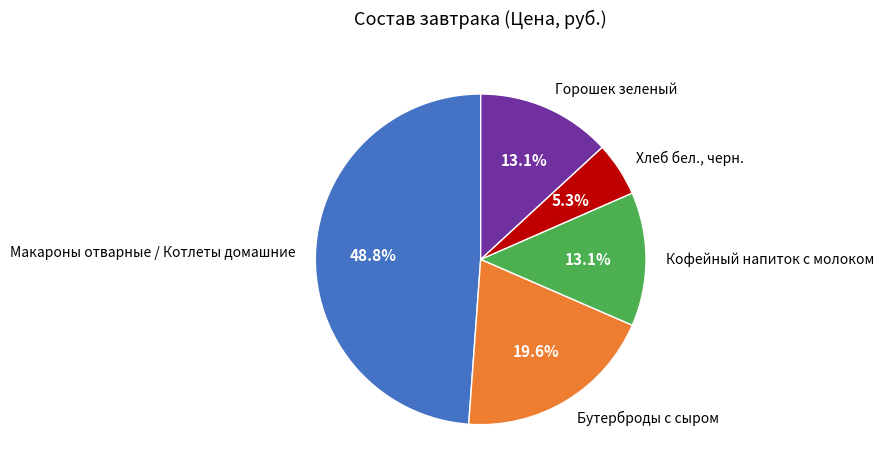

To the nearest percent, what is the average slice percentage?

20%